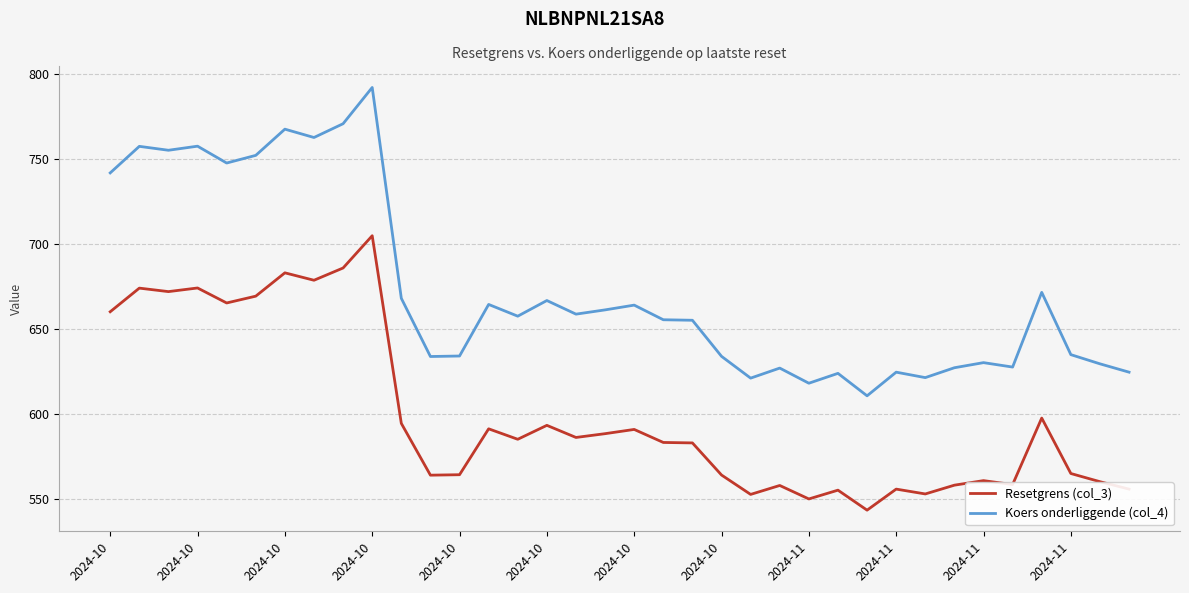

How many lines are shown in the chart?

2